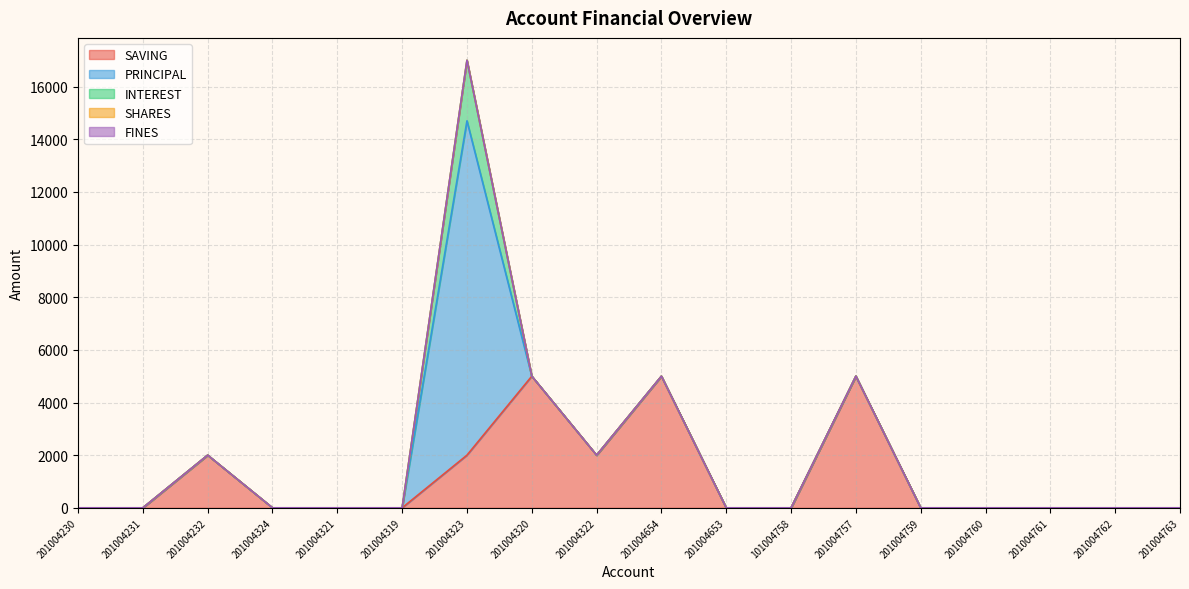

Reading left to right, extract all data points from this chart.

SAVING: 0	0	2000	0	0	0	2000	5000	2000	5000	0	0	5000	0	0	0	0	0
PRINCIPAL: 0	0	0	0	0	0	12700	0	0	0	0	0	0	0	0	0	0	0
INTEREST: 0	0	0	0	0	0	2300	0	0	0	0	0	0	0	0	0	0	0
SHARES: 0	0	0	0	0	0	0	0	0	0	0	0	1	0	0	0	0	0
FINES: 0	0	0	0	0	0	0	0	0	0	0	0	0	0	0	0	0	0